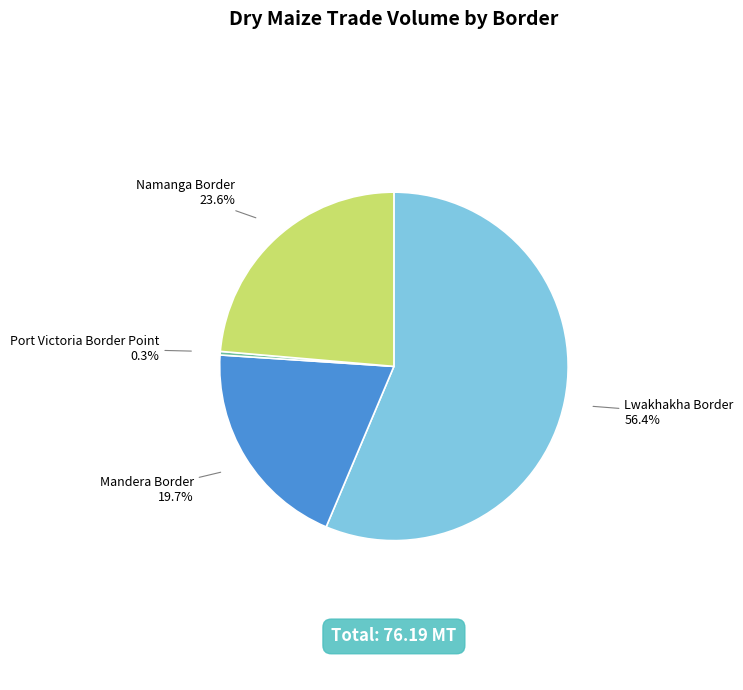

Between Mandera Border and Namanga Border, which is larger?

Namanga Border